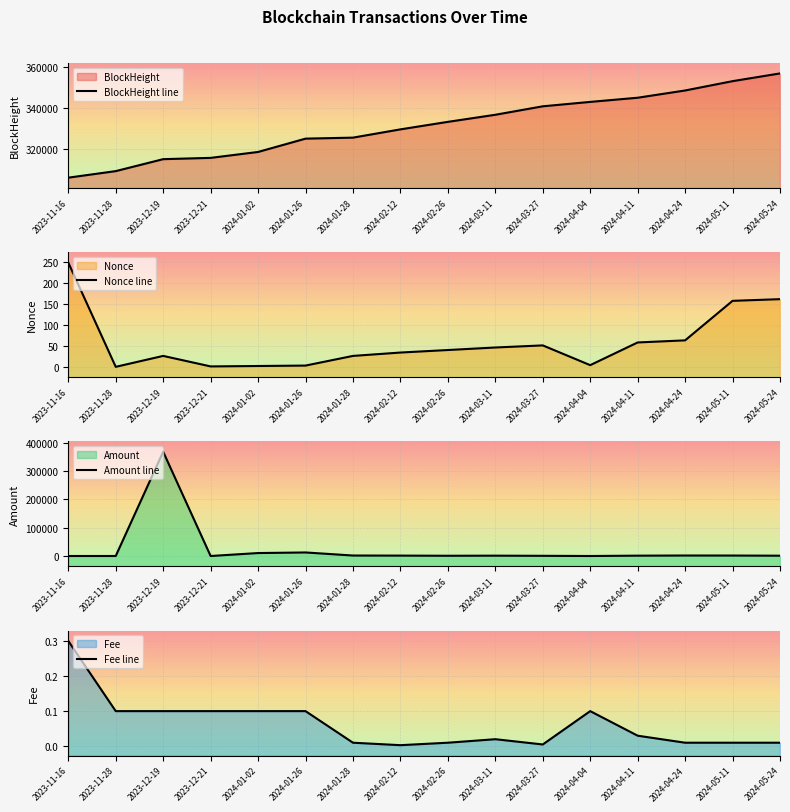

Which has a higher value, 2024-04-04 or 2023-11-28?

2024-04-04